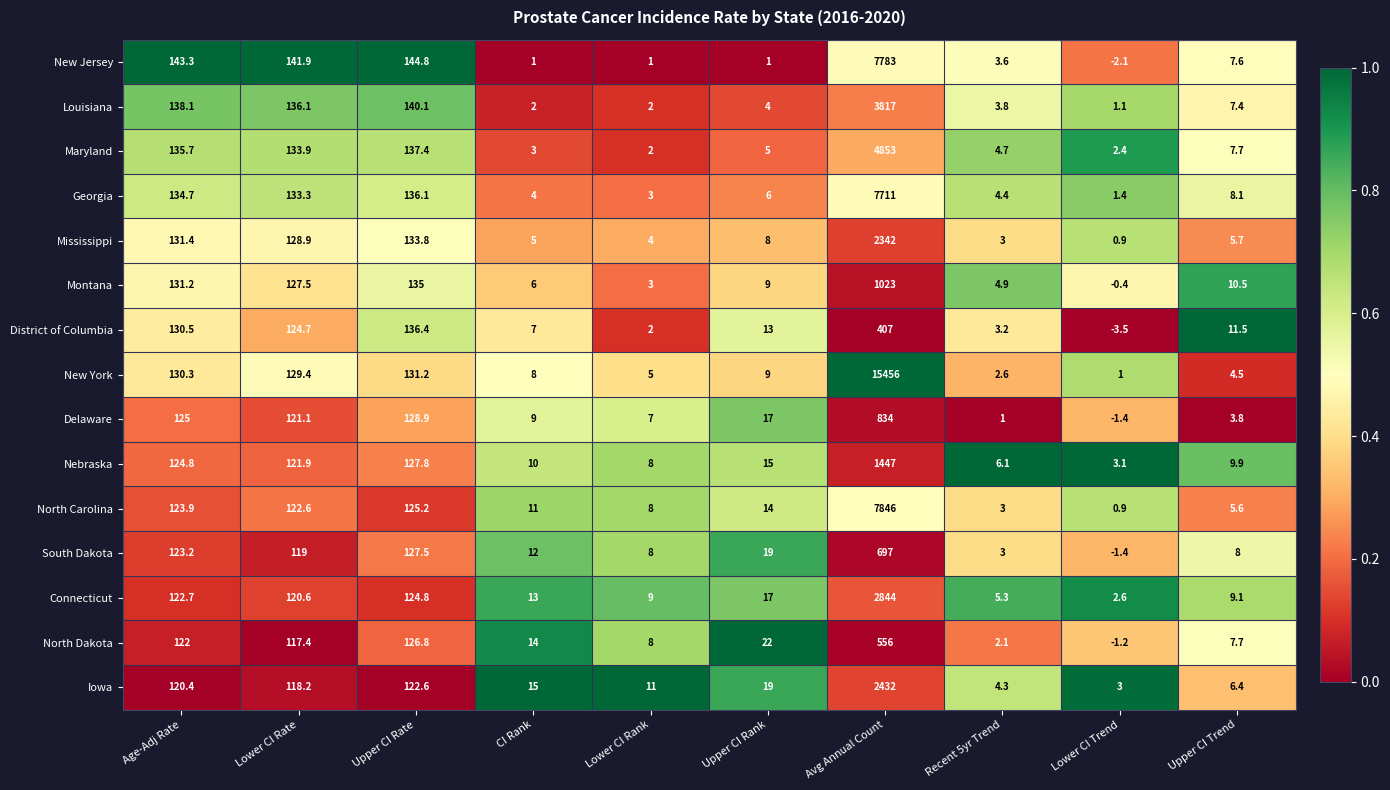

What is the spread (max minus min) of values at Lower CI Trend?

6.6